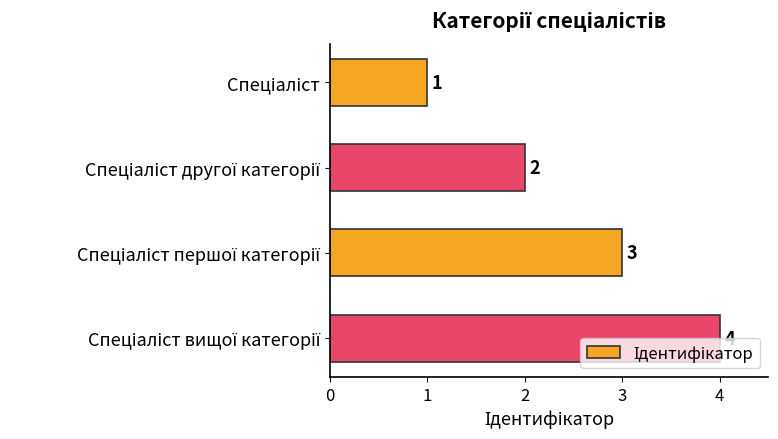

What is the value of the 4th bar from the top?

4